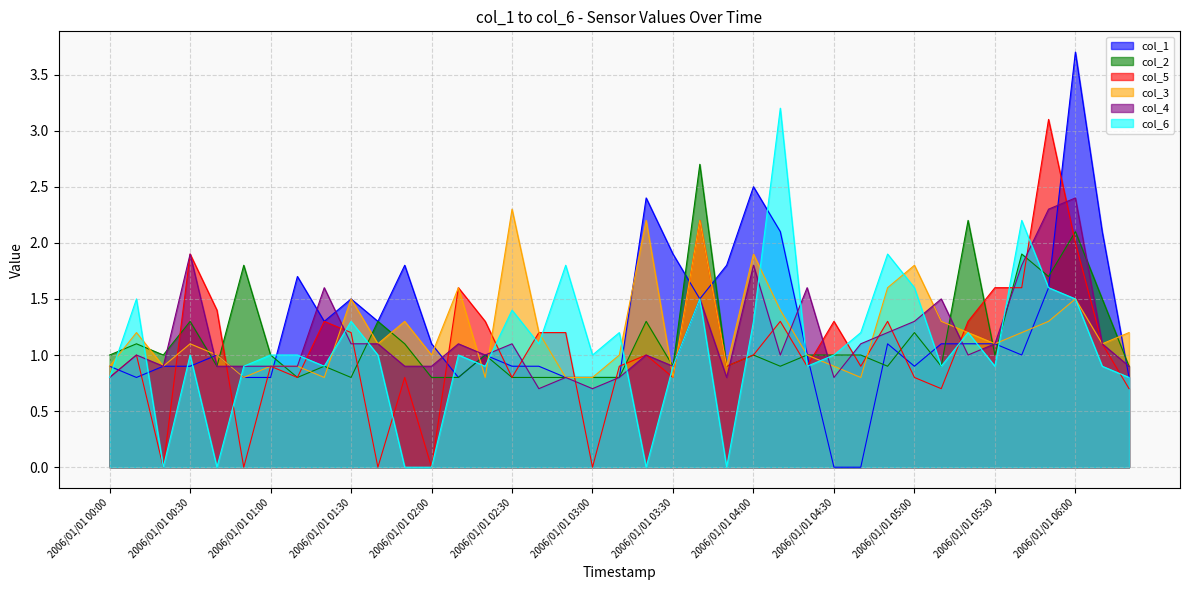

How many interior local peaks does the col_5 series have?

12